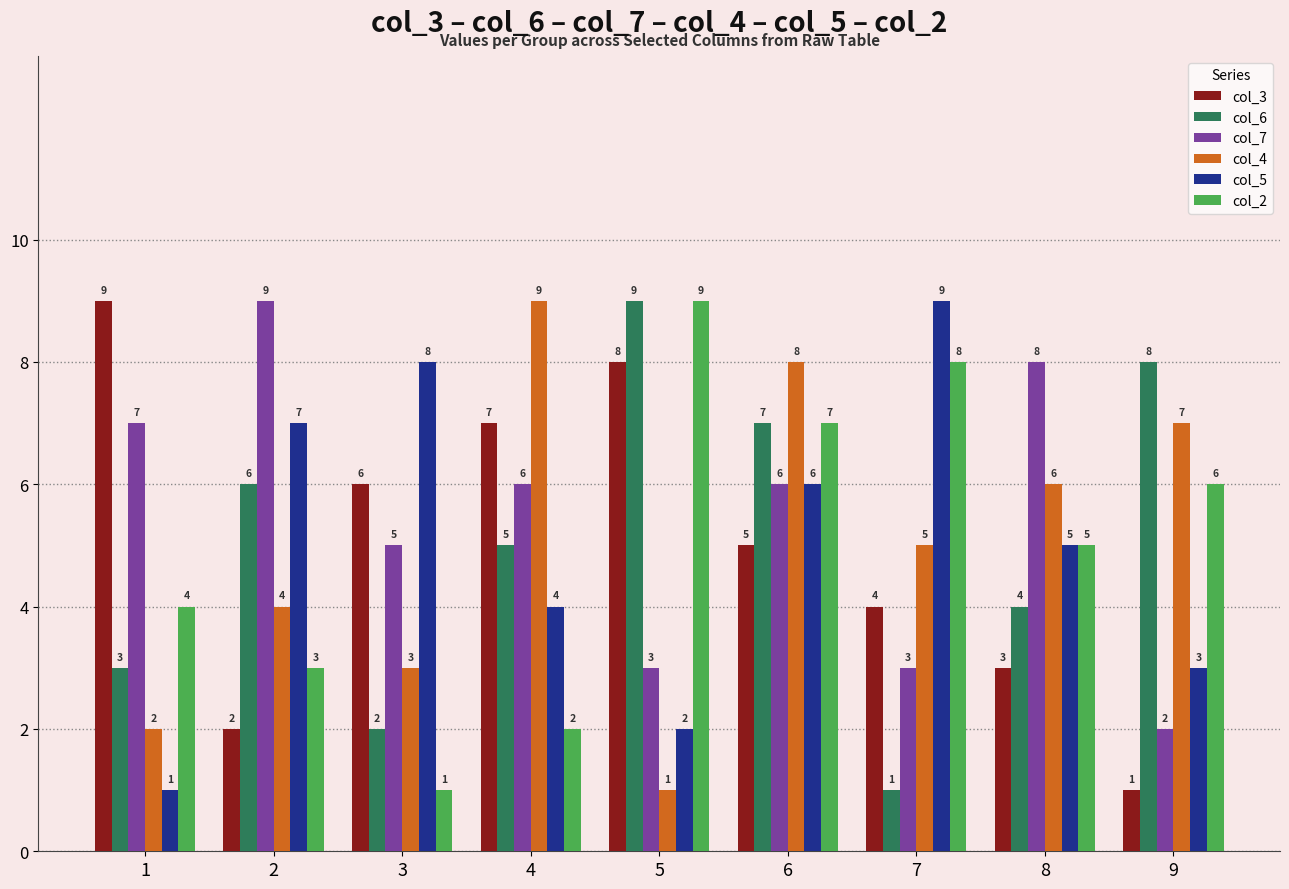

What is the difference between the col_7 values at 3 and 6?

1